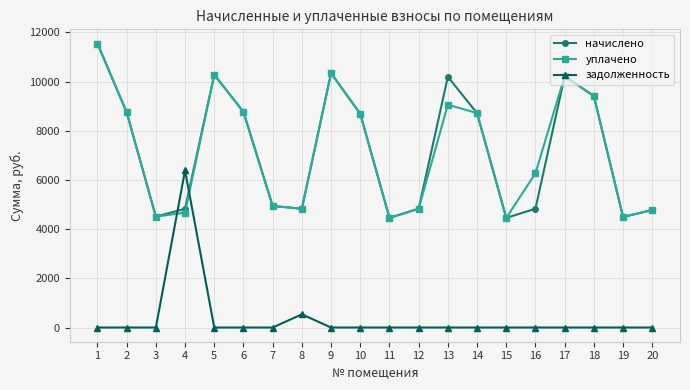

What are all the series names shown in the legend?

начислено, уплачено, задолженность